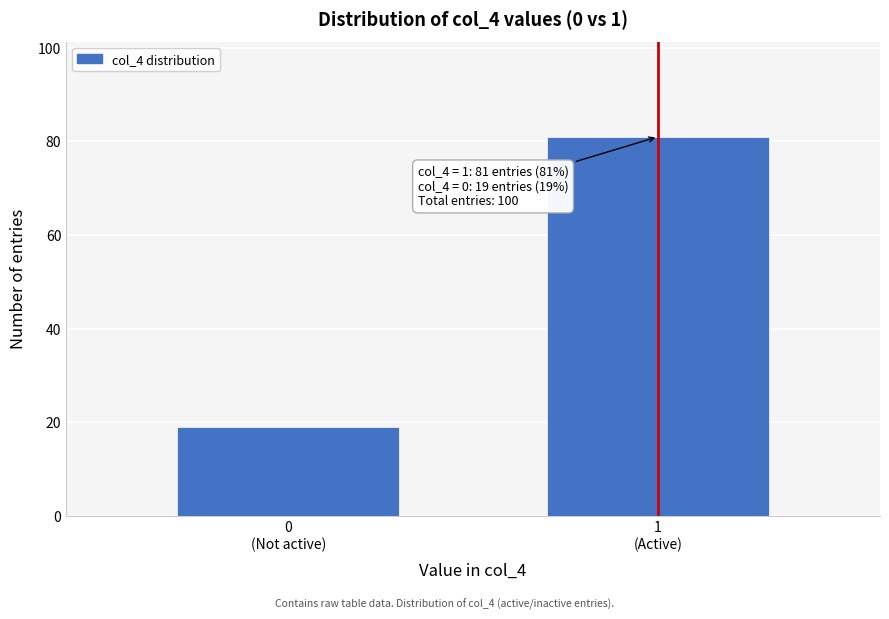

Reading left to right, list all the values displayed in this chart.

19	81